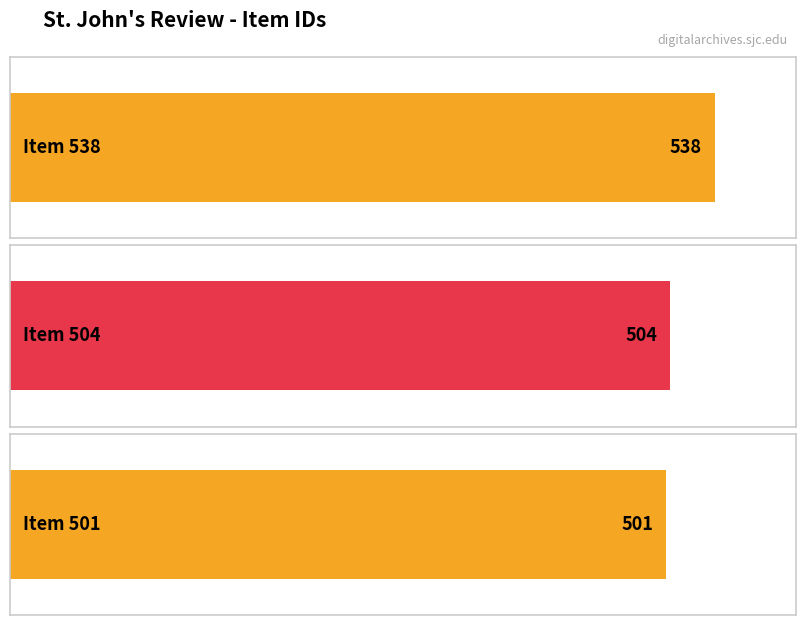

What is the value of the 1st bar from the left?

538